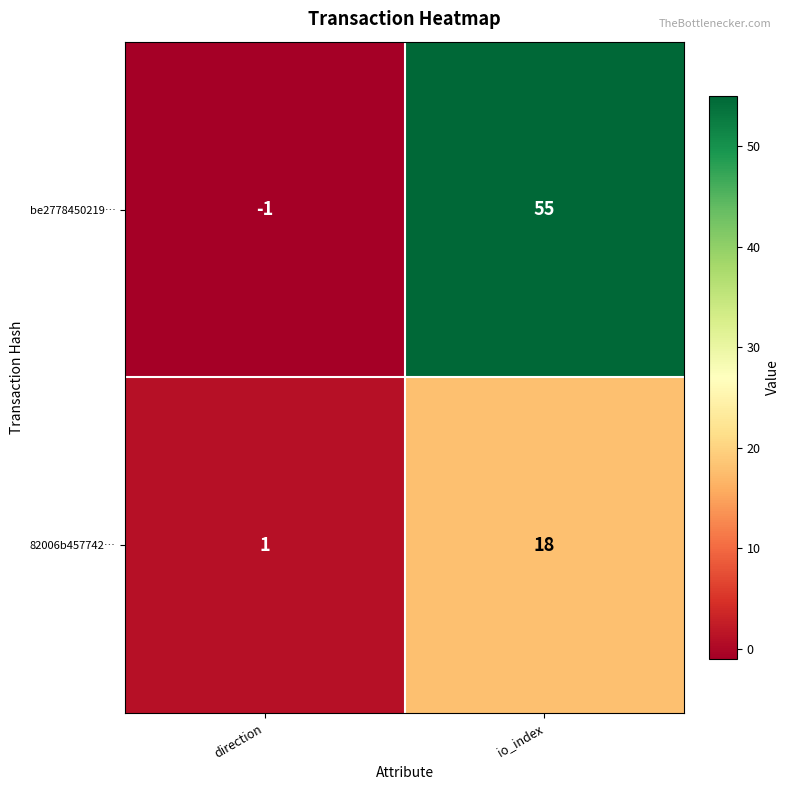

True or false: be2778450219… has a value of 73 at io_index.

False